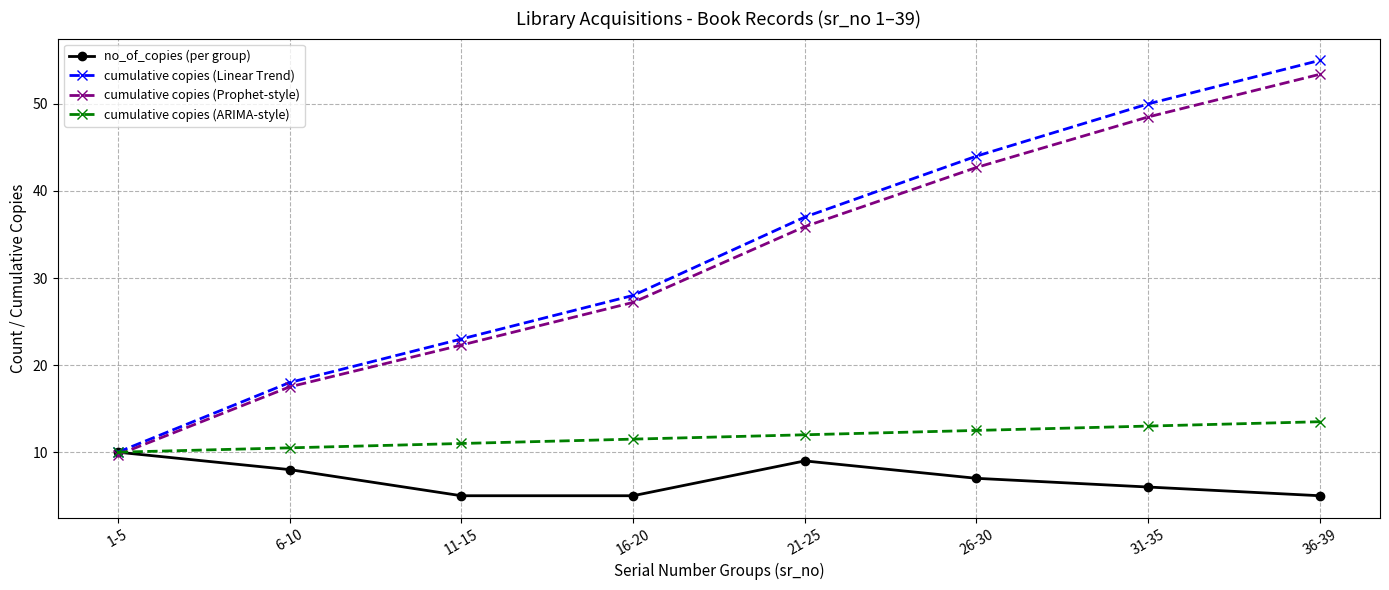

Which series has the largest range (max minus min)?

cumulative copies (Linear Trend)